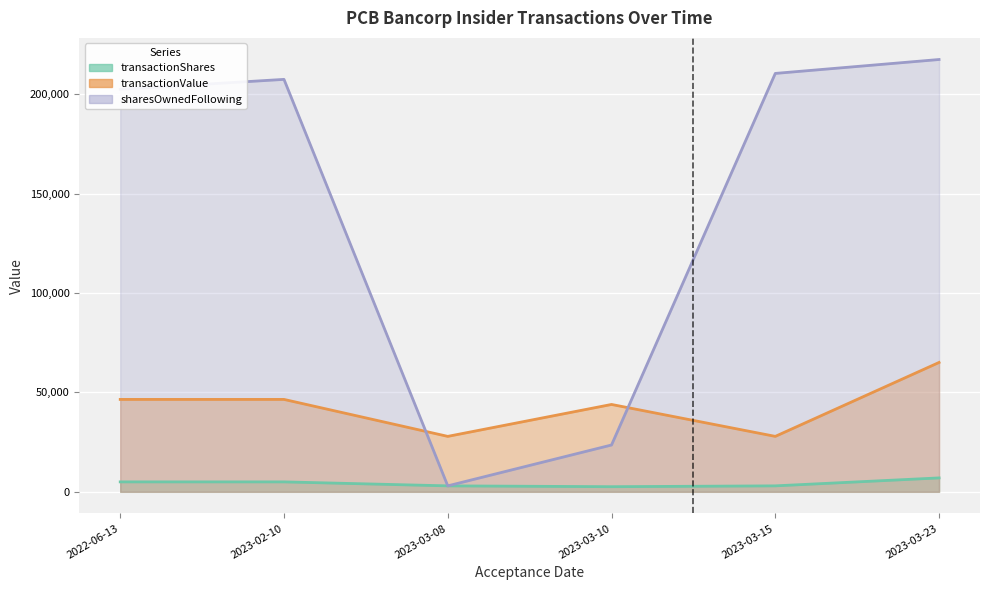

The sharesOwnedFollowingTransaction series shows 210541 at 2023-03-15. True or false?

True